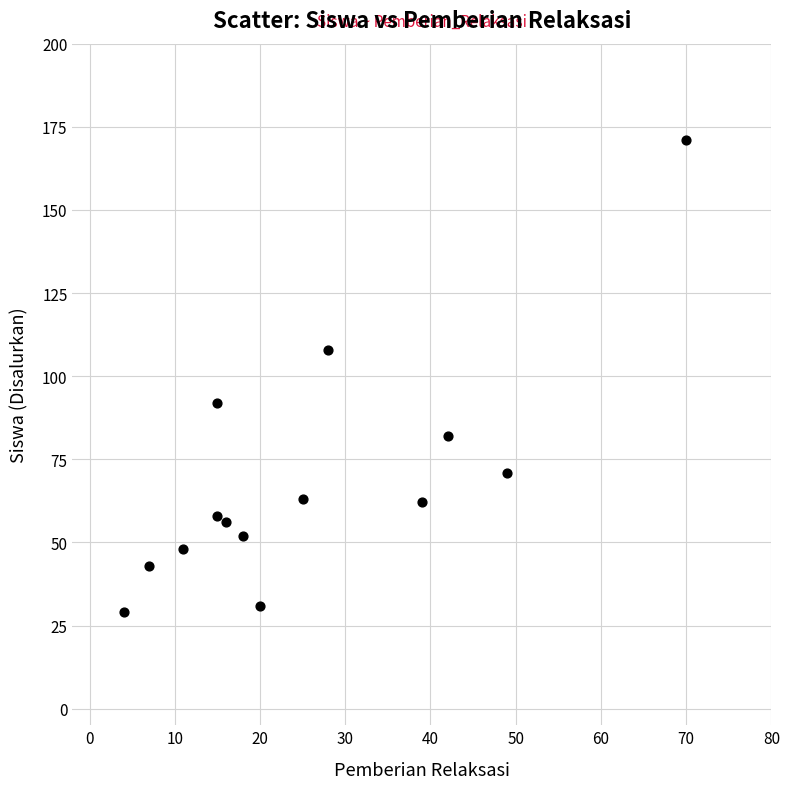

What is the range of Y values (max minus min)?

142